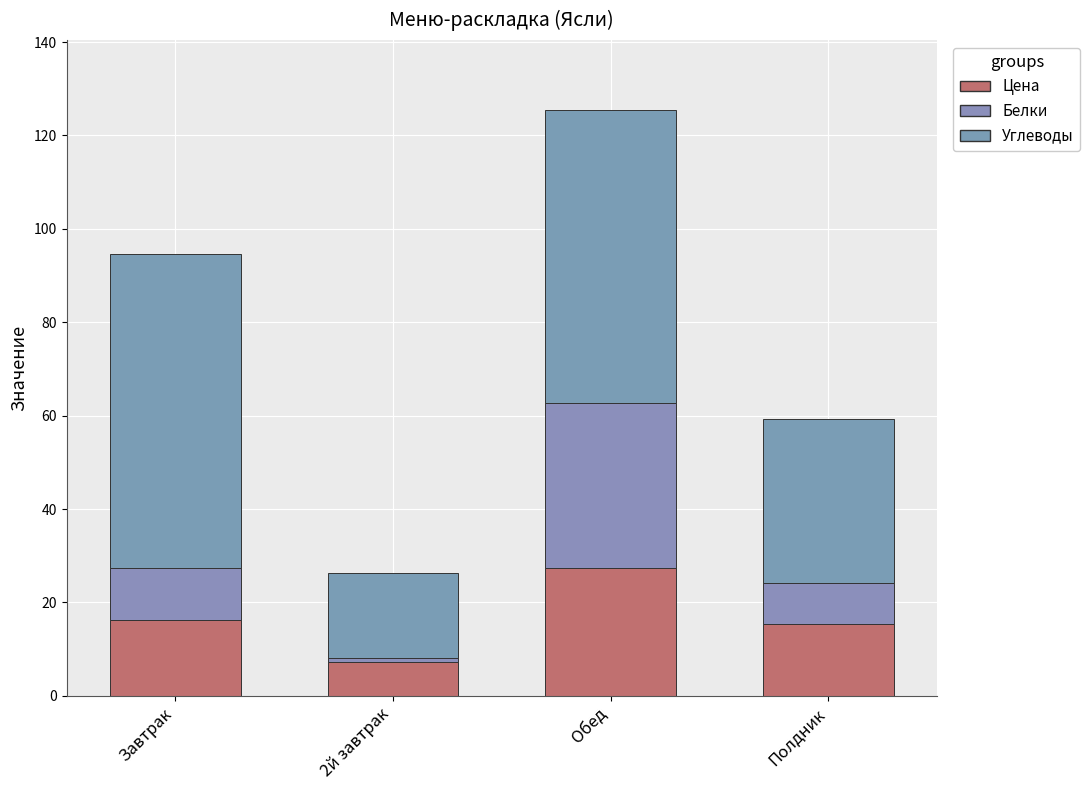

Between 2й завтрак and Полдник, which series saw the biggest shift?

Углеводы